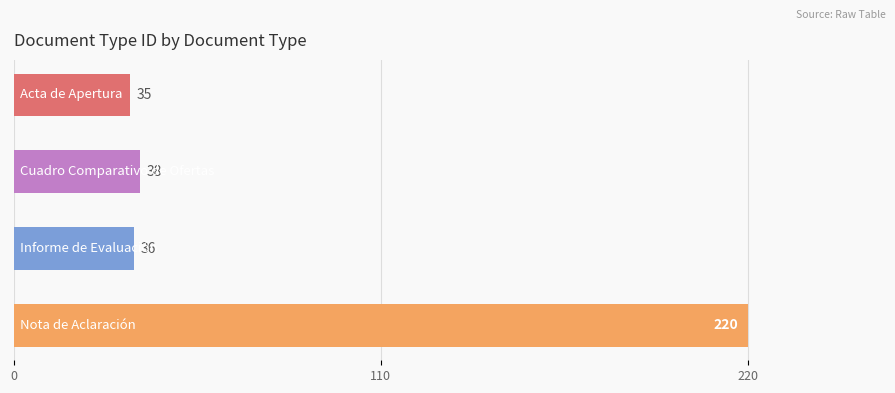

What is the value of the 3rd bar from the top?

36